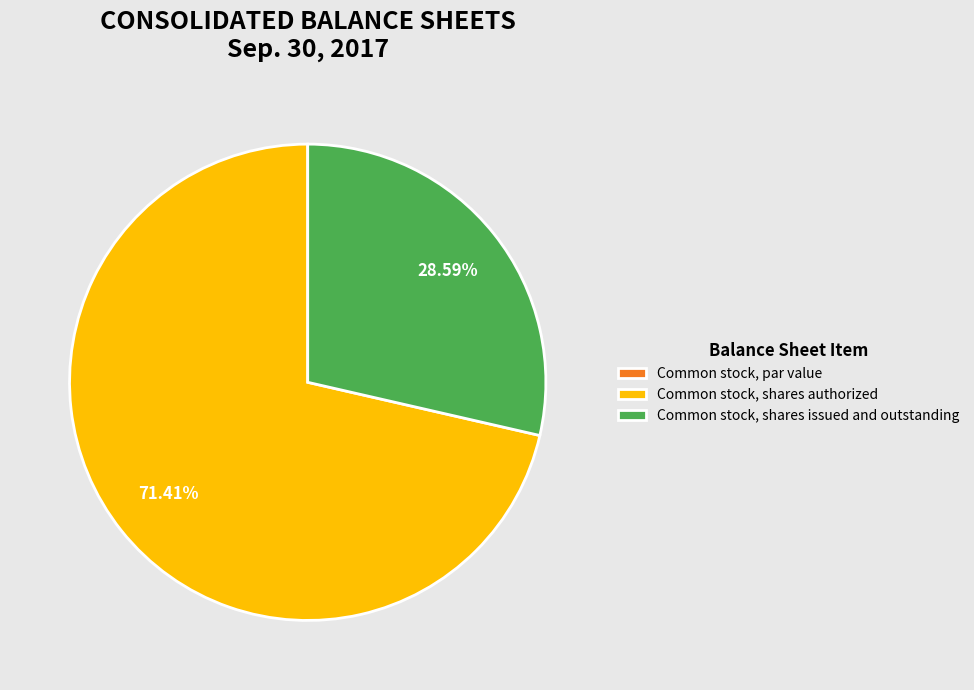

Combined, do Common stock, shares issued and outstanding and Common stock, shares authorized account for over 50%?

Yes